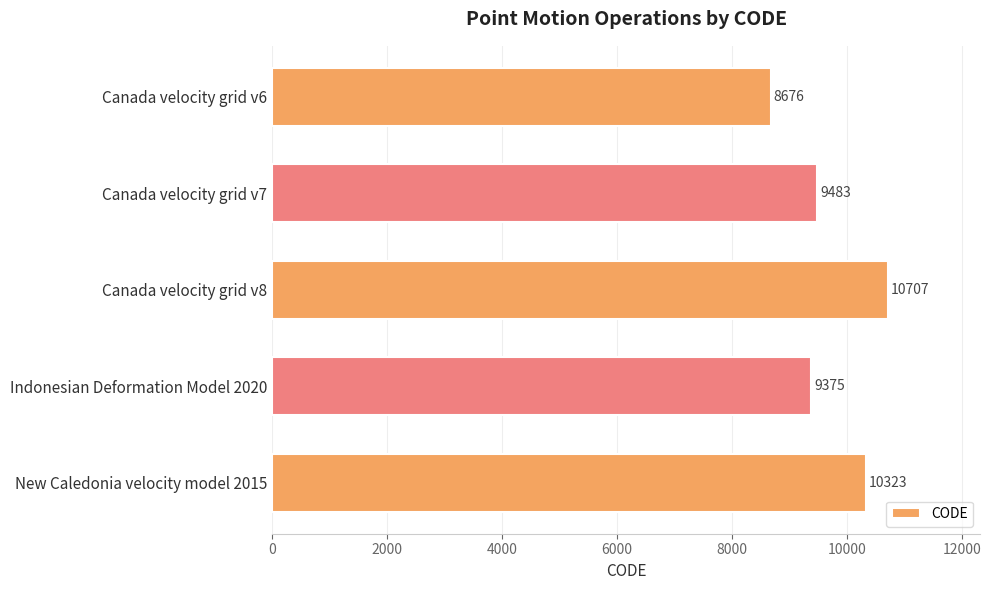

What is the minimum value shown in the chart?

8676